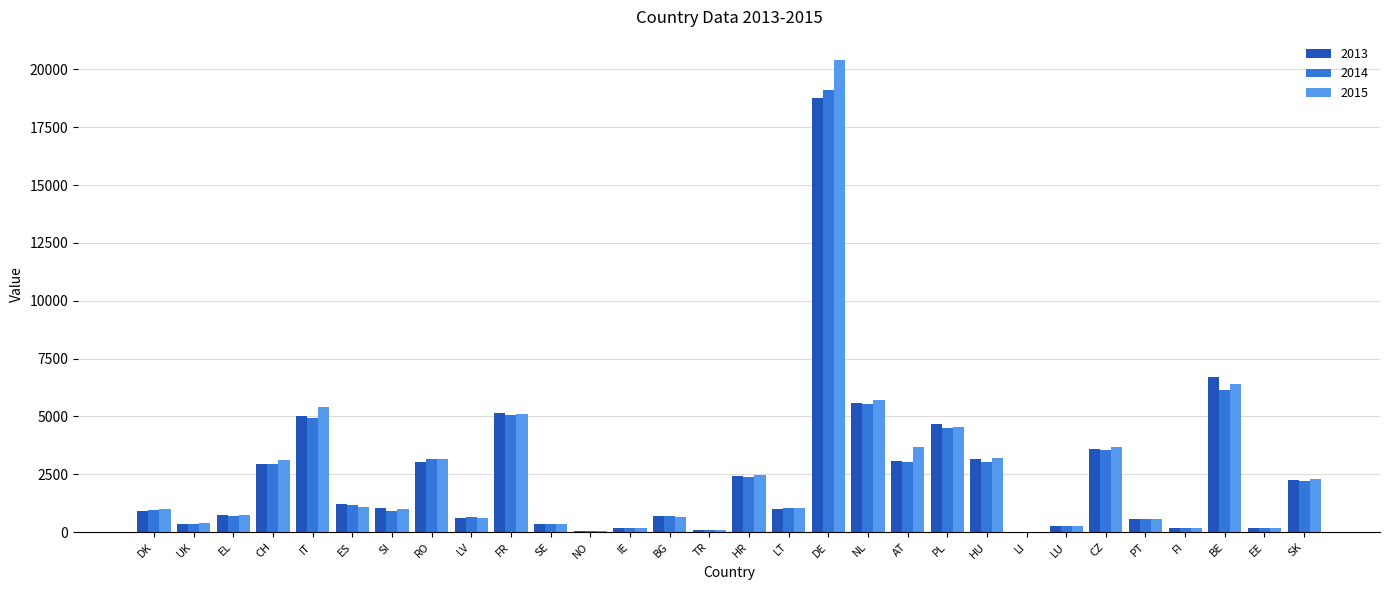

Which category has the highest value across all series?

DE